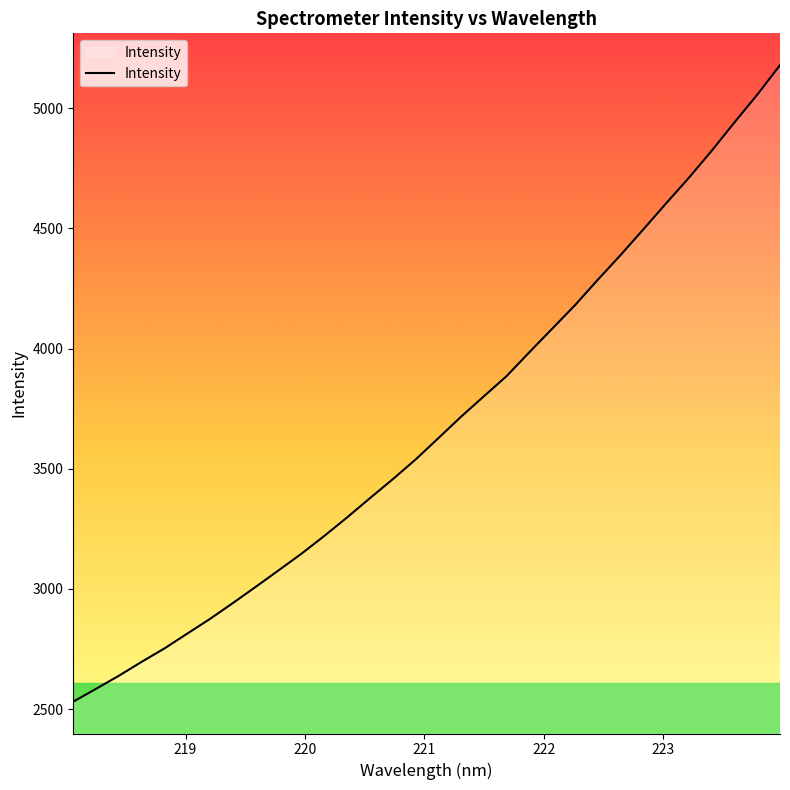

What is the greatest value displayed?

5179.2